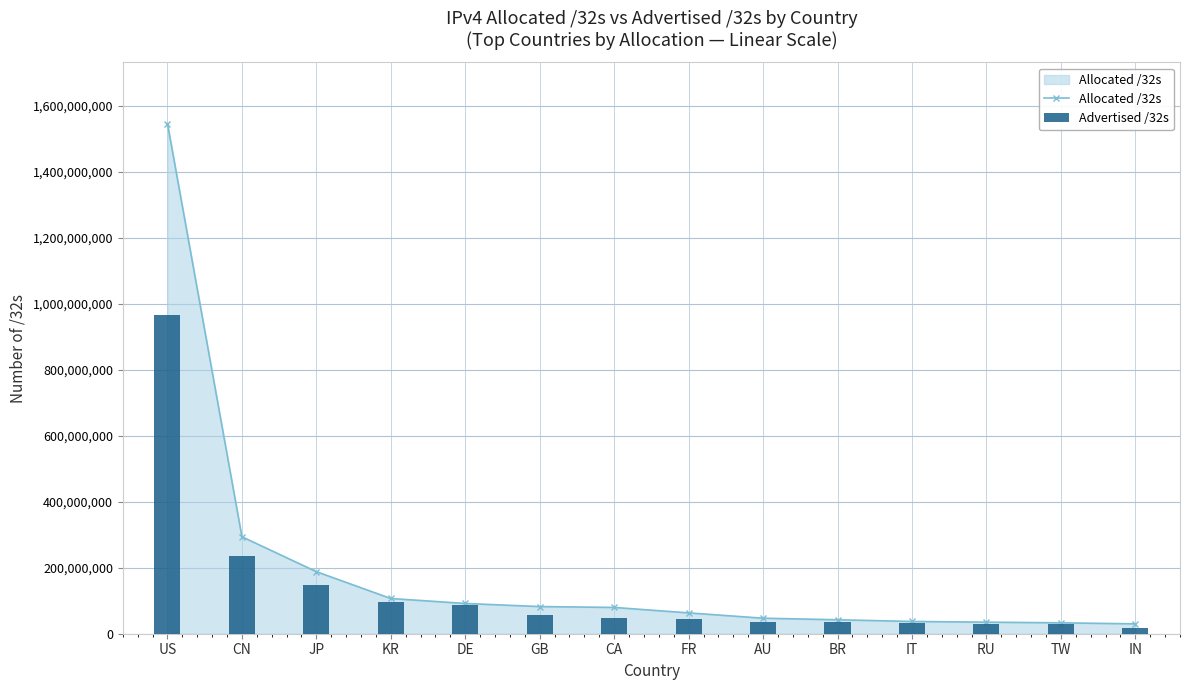

At TW, list the series in order from smallest to largest.

Advertised /32s, Allocated /32s